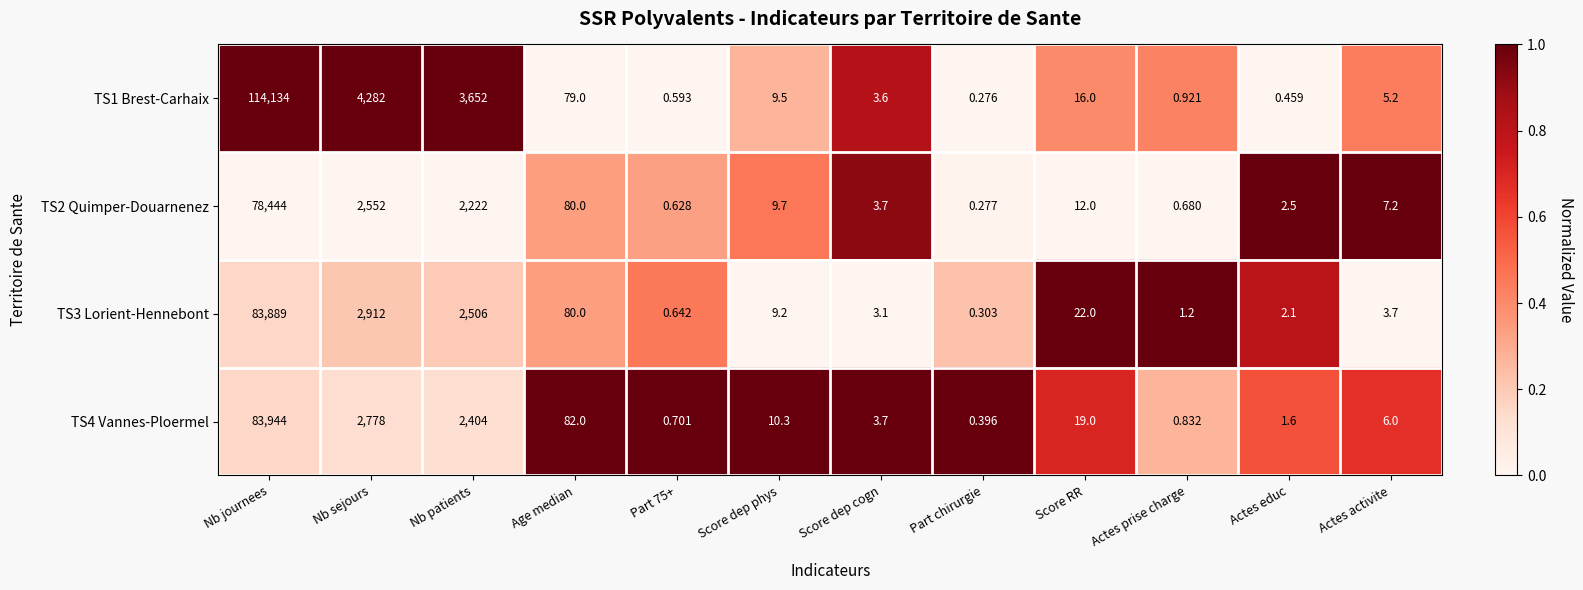

How many data points does each series have?

12